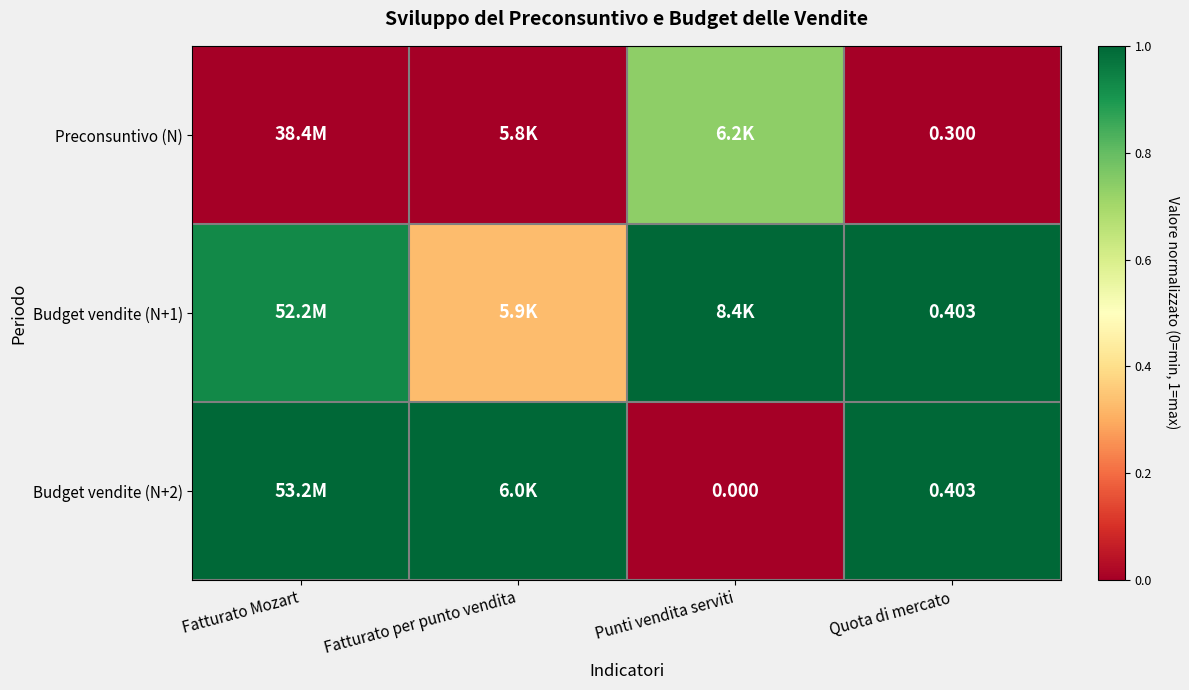

At Punti vendita serviti, list the series in order from smallest to largest.

Budget vendite (N+2), Preconsuntivo (N), Budget vendite (N+1)